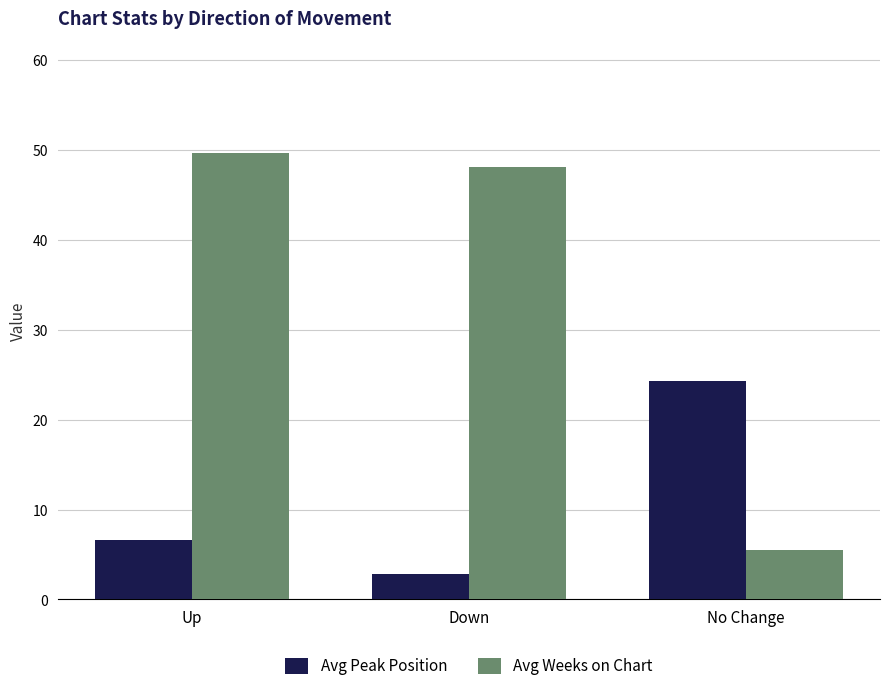

Which series has the largest total across all categories?

Avg Weeks on Chart